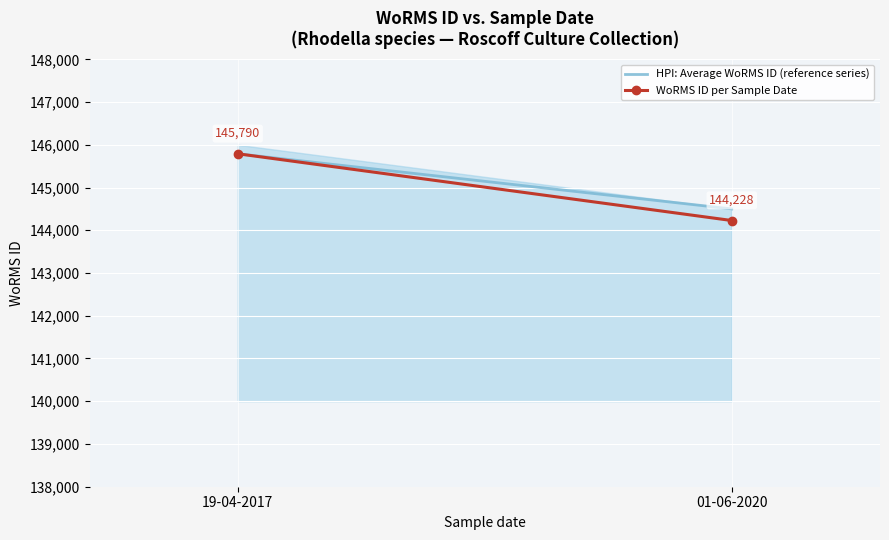

Is the value of HPI: Average WoRMS ID (reference series) at 19-04-2017 greater than the value of WoRMS ID per Sample Date at 01-06-2020?

Yes